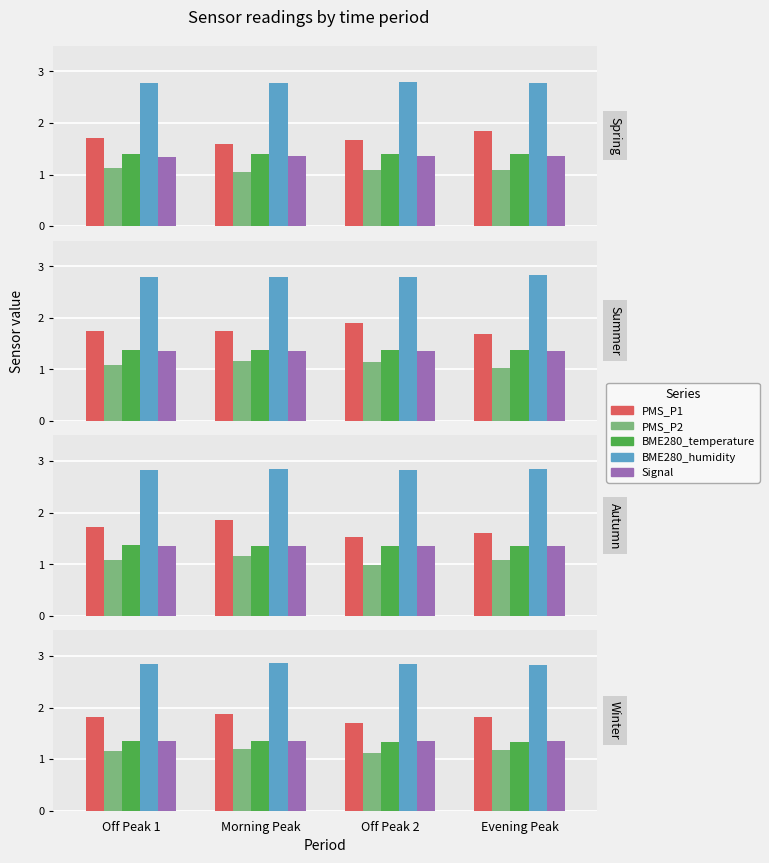

Which series has the widest spread of values?

PMS_P1